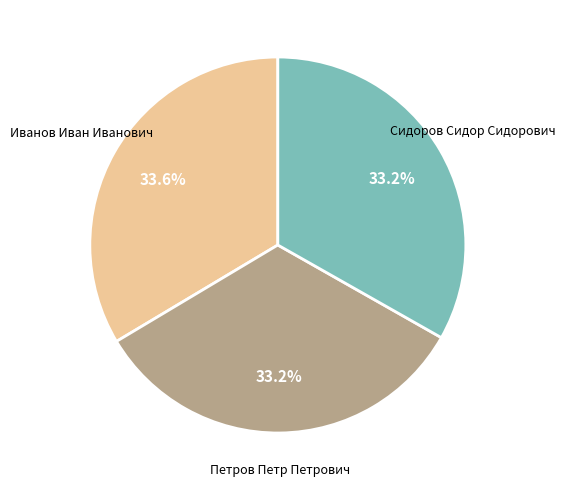

How many slices are in this pie chart?

3